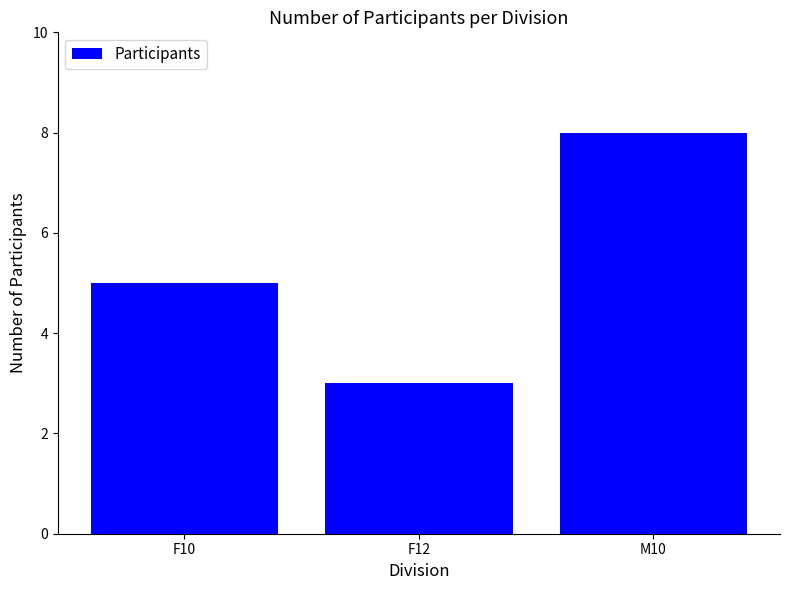

Which label corresponds to the largest value in the chart?

M10